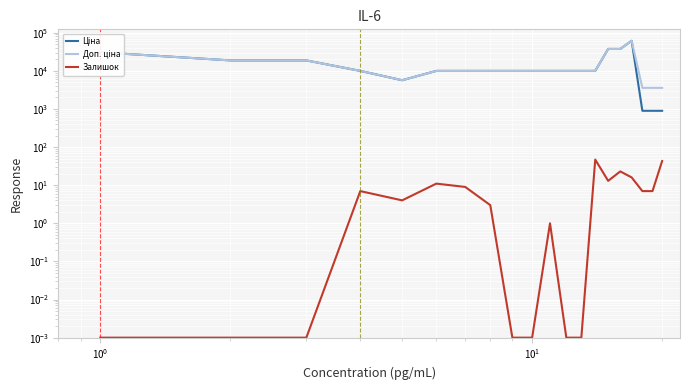

What is the sum of all Ціна values?

313043.7